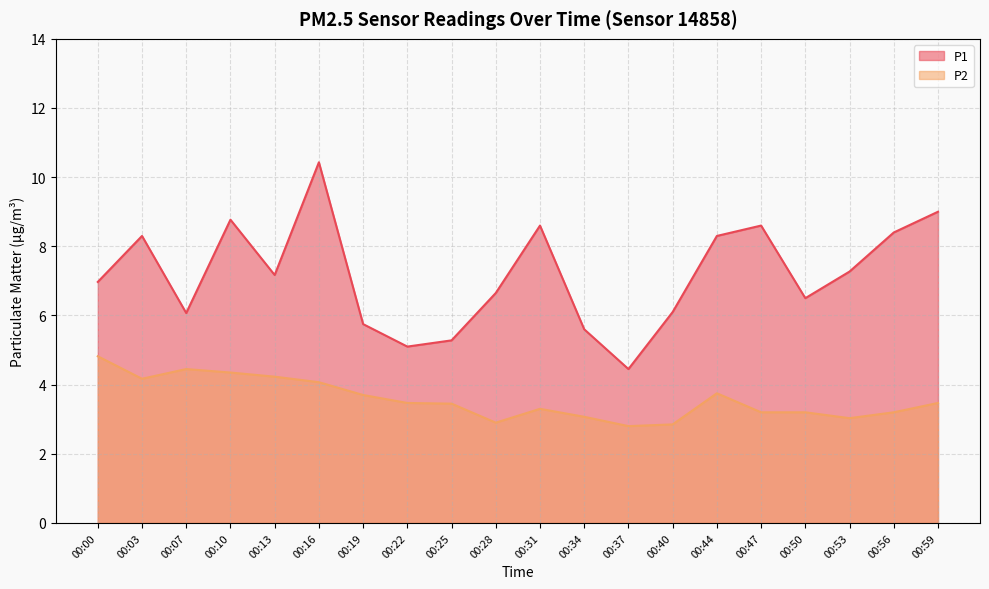

At which category does P2 reach its first local peak?

00:07